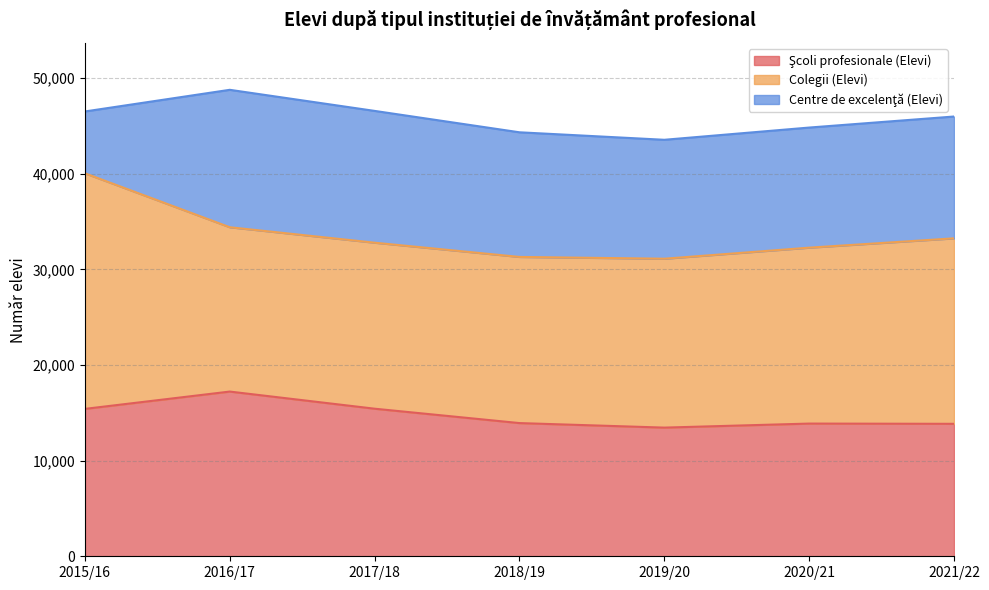

Which series has the largest total across all categories?

Colegii (Elevi)